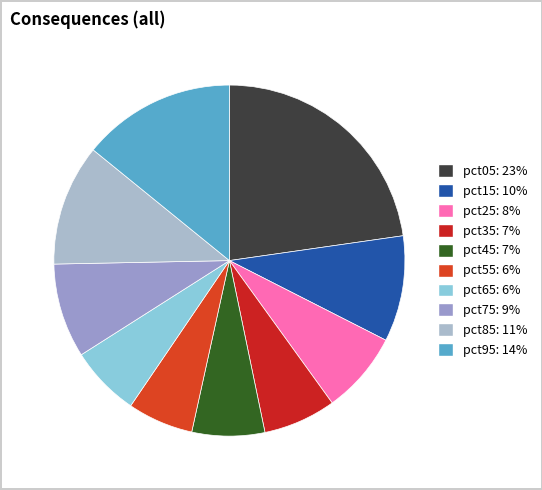

To the nearest percent, what percentage of the pie is pct35?

7%